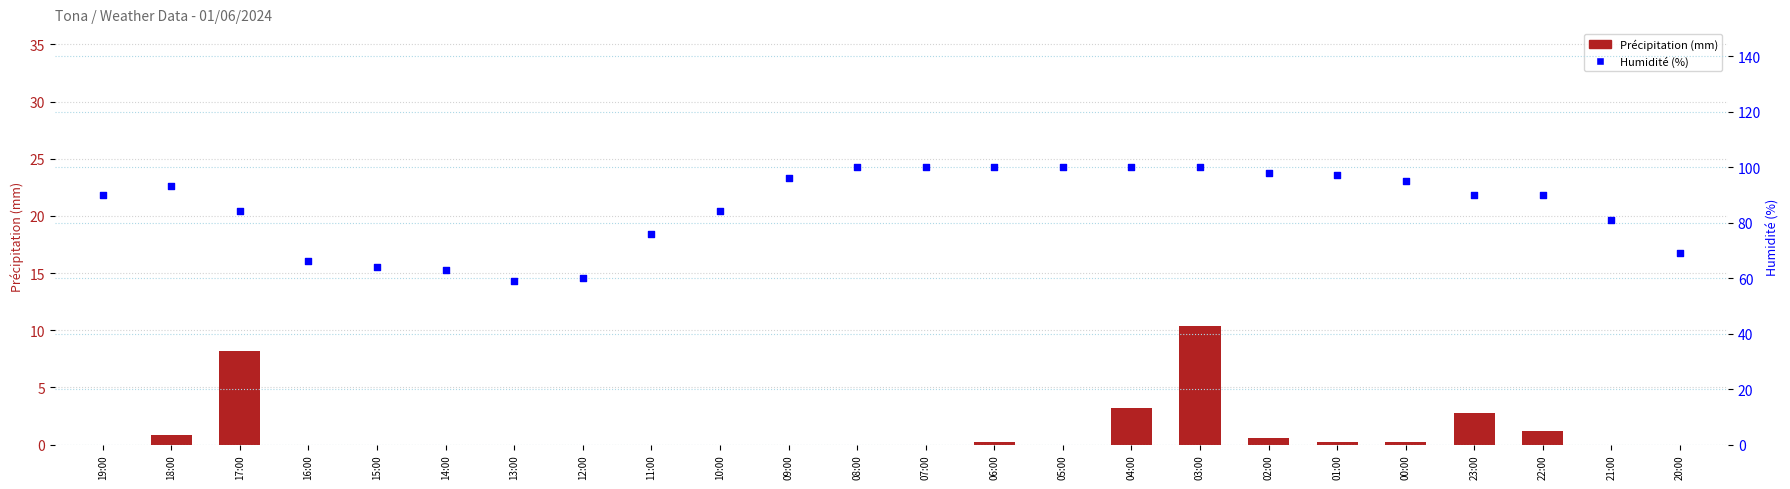

Which series contains the highest Y value?

Humidité (%)